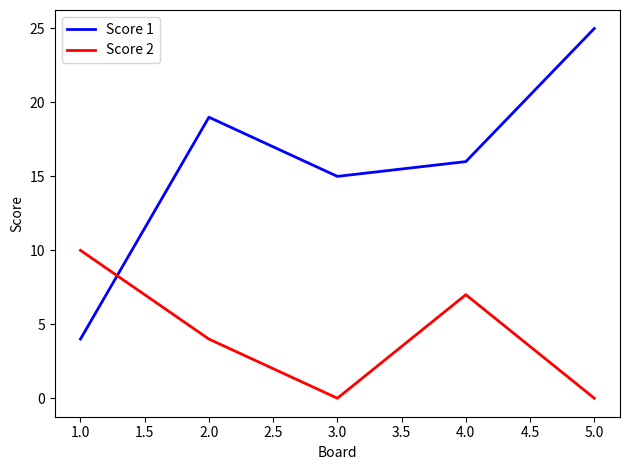

Does the chart have visible grid lines?

No